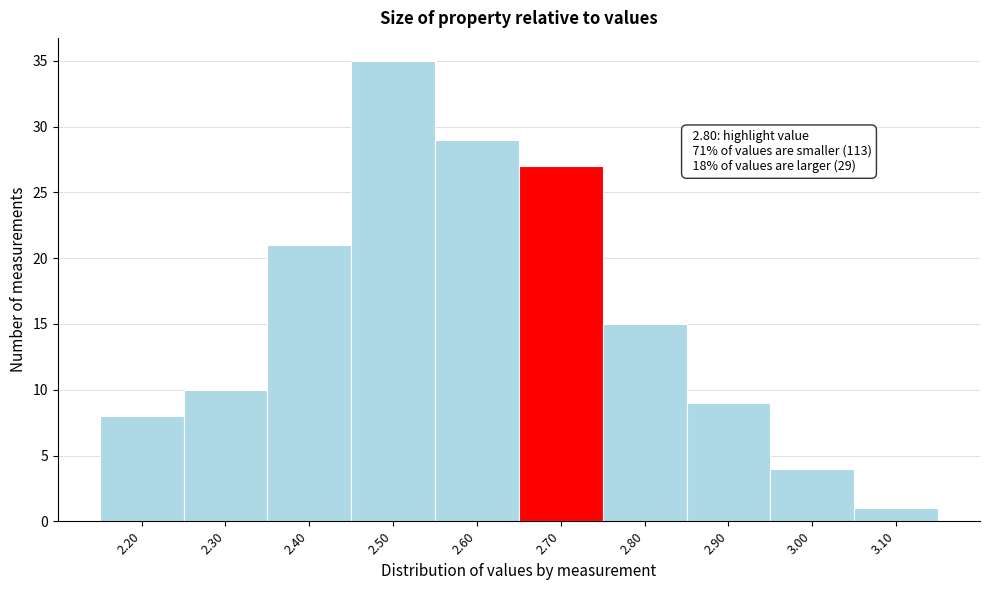

Reading left to right, what are all the values shown in this chart?

8	10	21	35	29	27	15	9	4	1